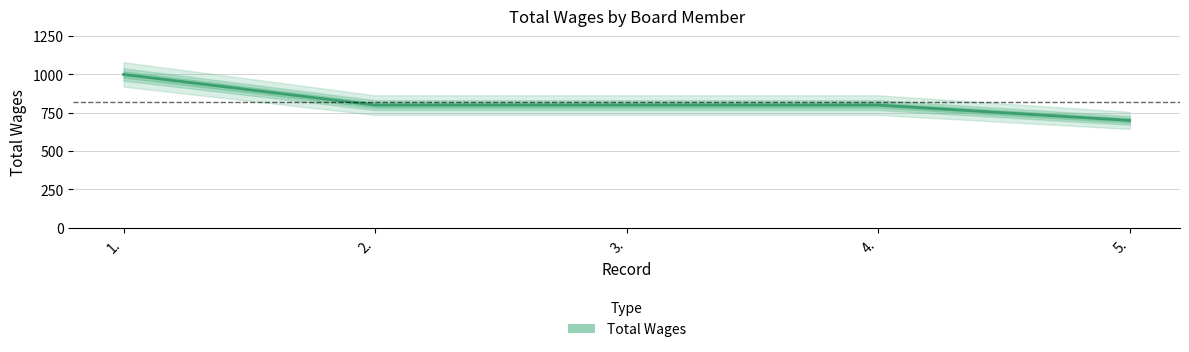

How many data points are above 800?

1